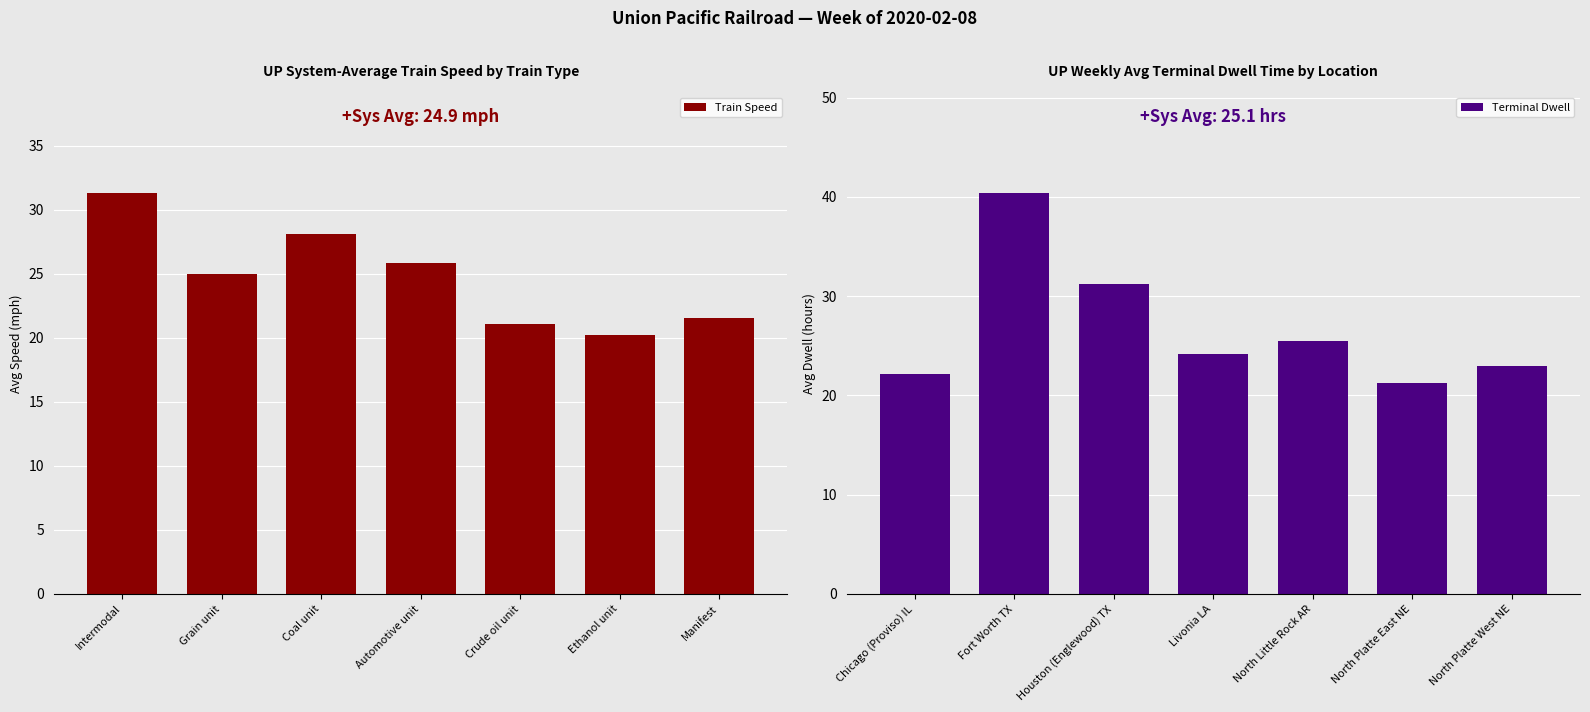

What is the difference between the second highest and second lowest values in the Train Speed series?

7.0